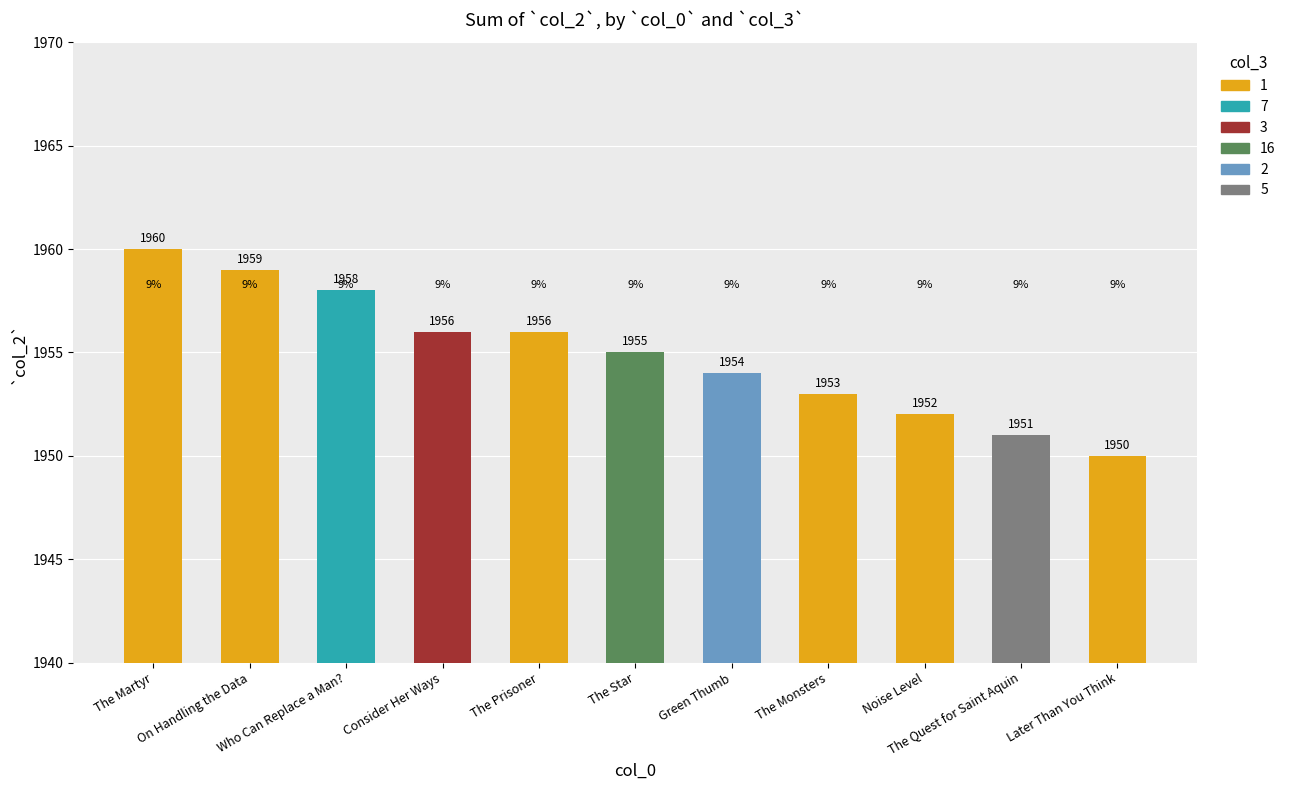

What is the label of the 11th bar from the right?

The Martyr